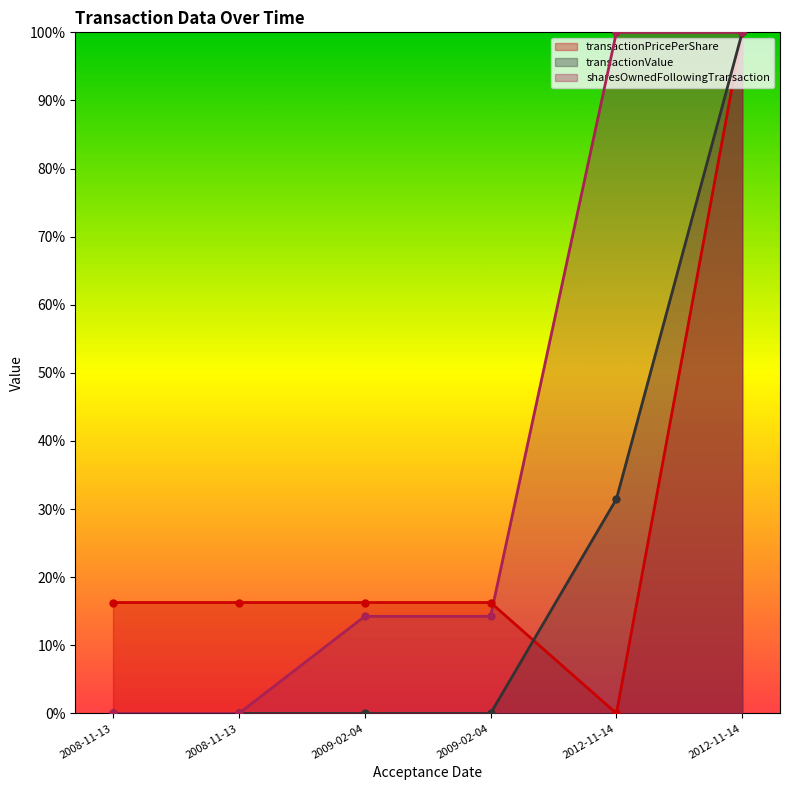

Reading right to left, list all the values displayed in this chart.

transactionPricePerShare: 1.0	0.0	0.2	0.2	0.2	0.2
transactionValue: 1.0	0.3	0.0	0.0	0.0	0.0
sharesOwnedFollowingTransaction: 1.0	1.0	0.1	0.1	0.0	0.0